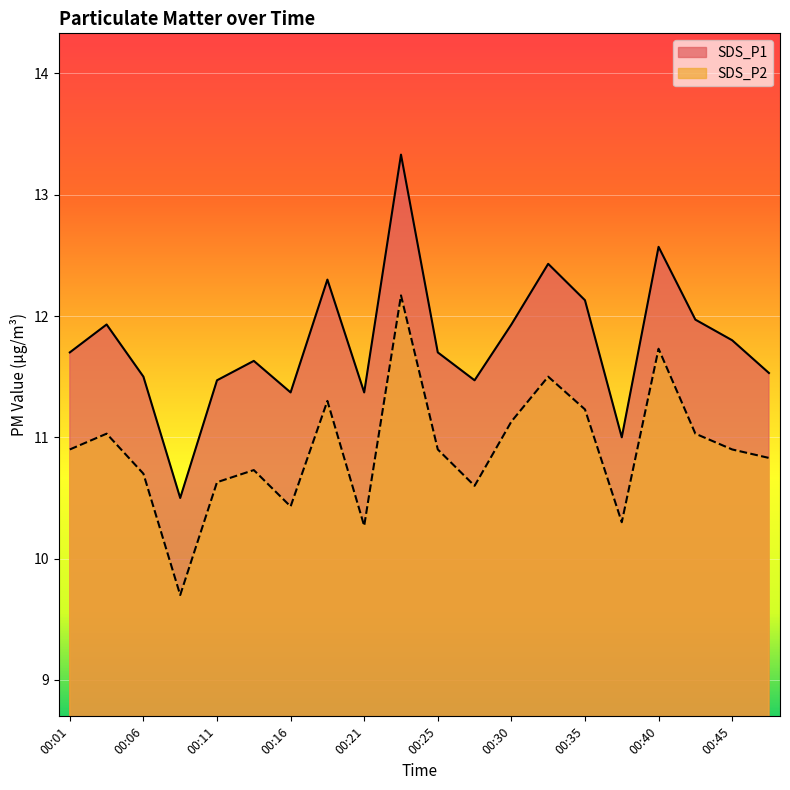

Which category has the lowest value in the SDS_P2 series?

00:08